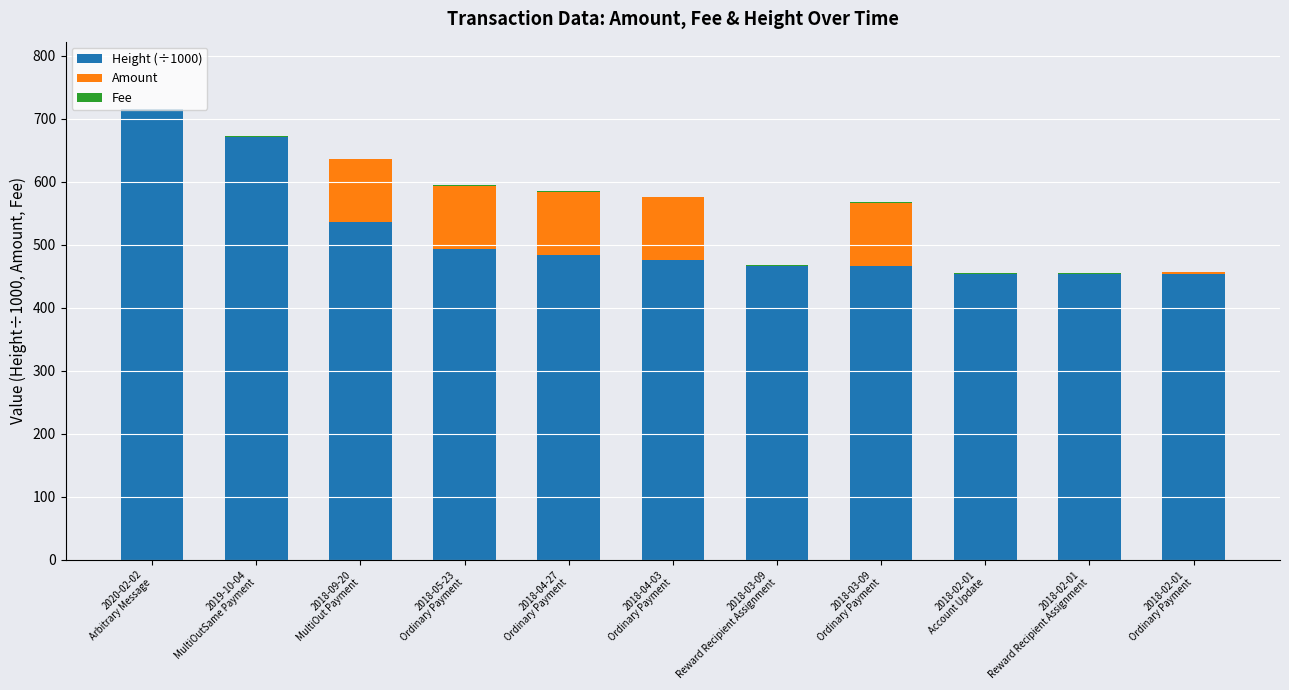

What is the highest value of the Height (÷1000) series?

715.2